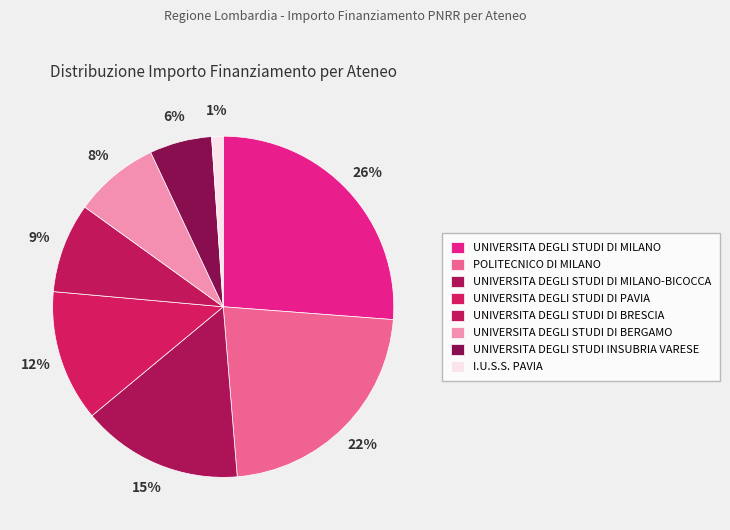

Which category has the smallest portion of the pie?

I.U.S.S. PAVIA